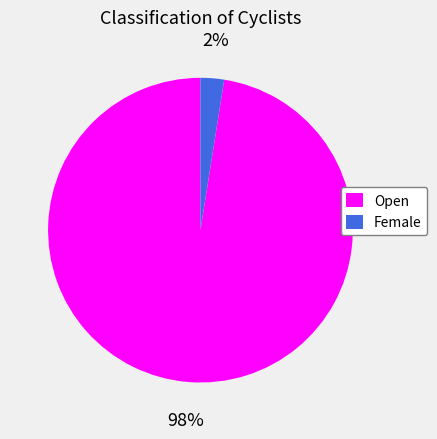

To the nearest percent, what is the average slice percentage?

50%